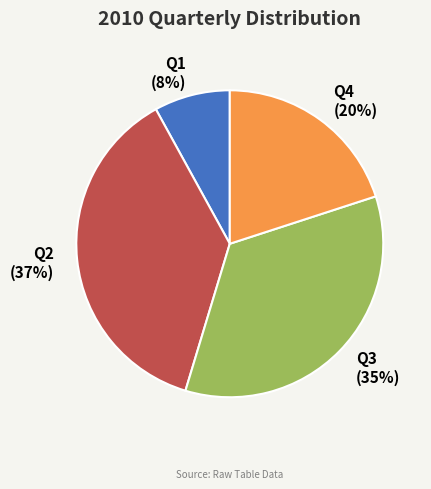

How many segments does this pie chart have?

4